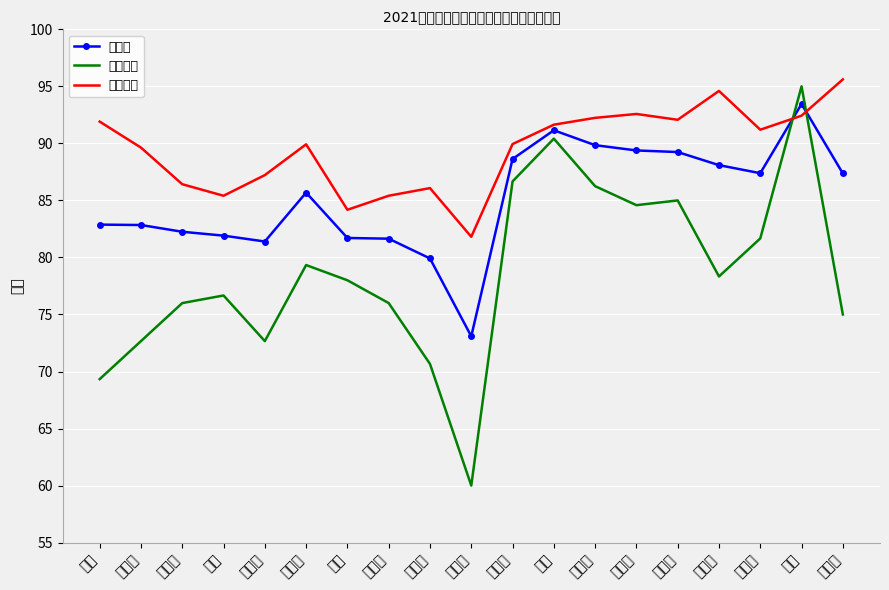

Rank the series by their maximum value, from lowest to highest.

总成绩, 笔试成绩, 面试成绩